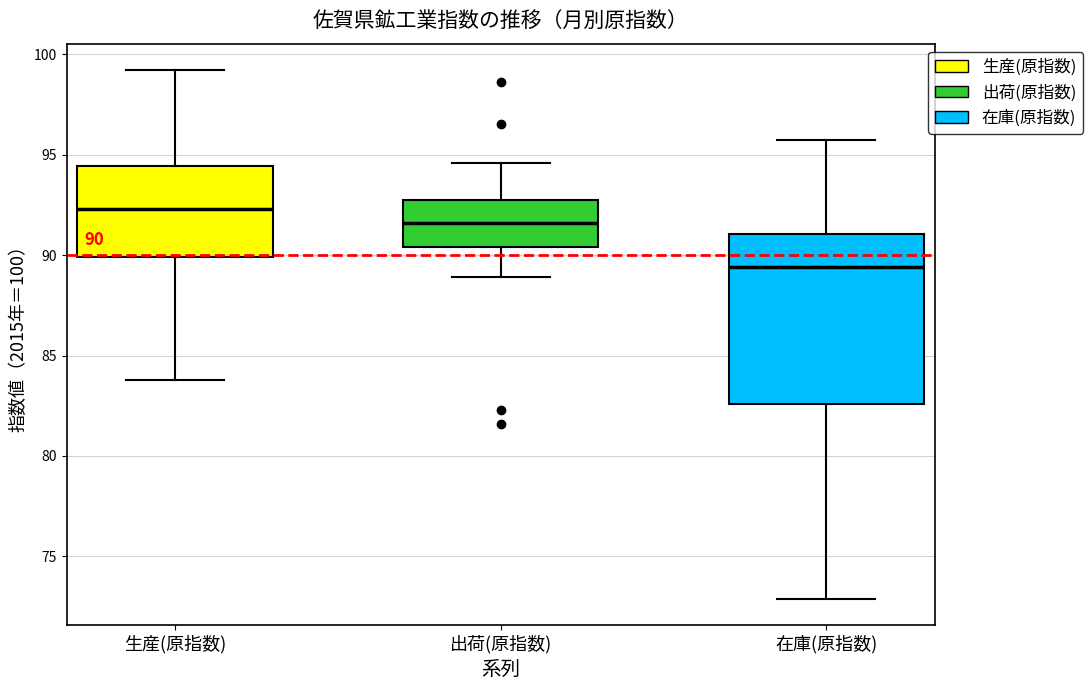

Which box has the highest median line?

生産(原指数)